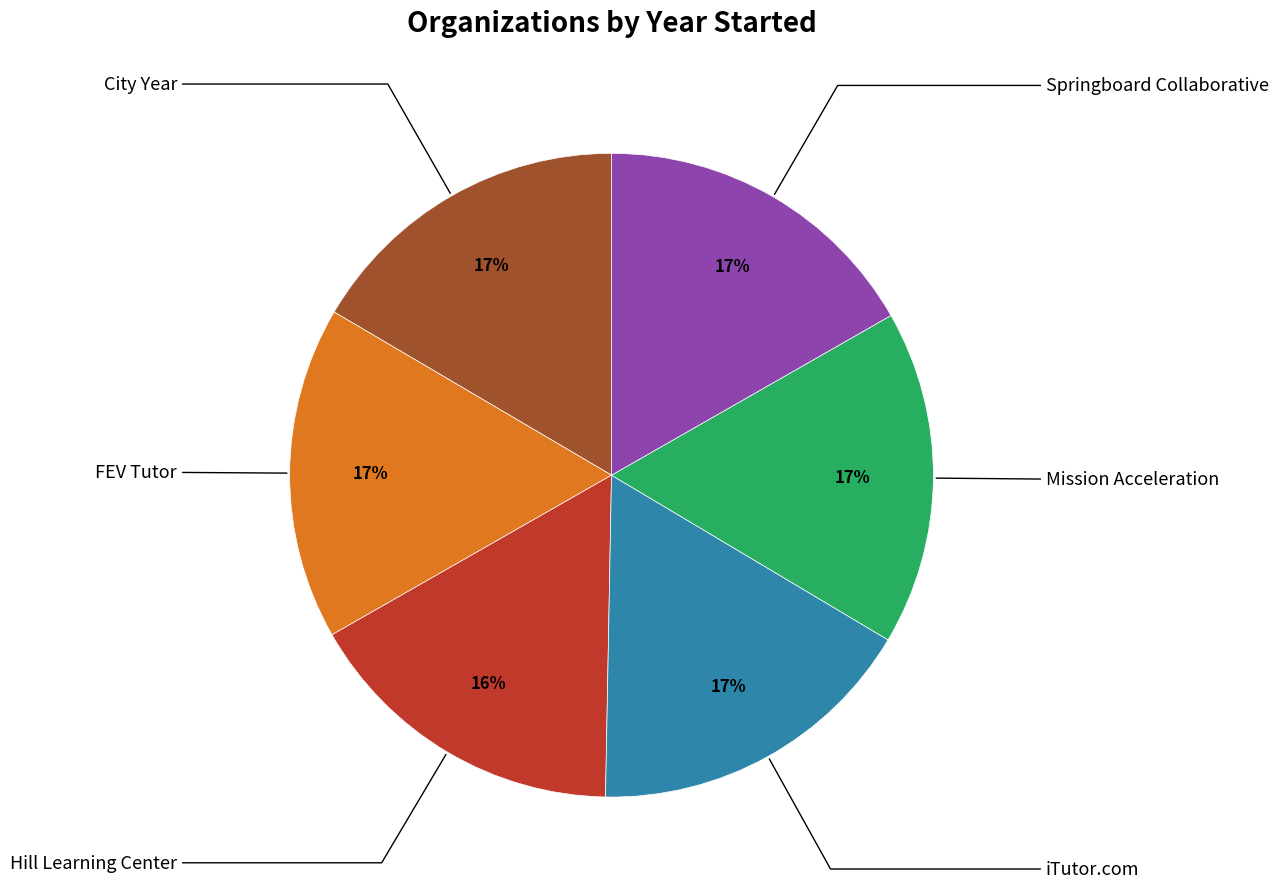

Do Mission Acceleration and FEV Tutor together represent more than half of the pie?

No